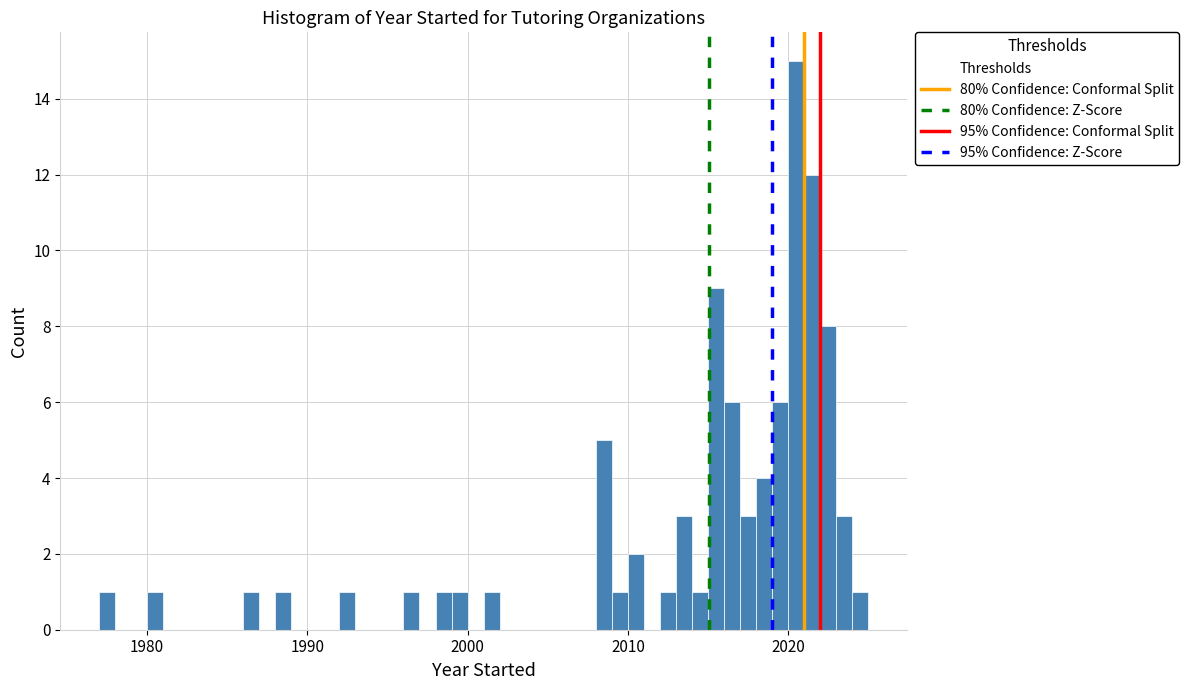

Read against the x-axis, roughly where is the centre of the tallest bar?

2021